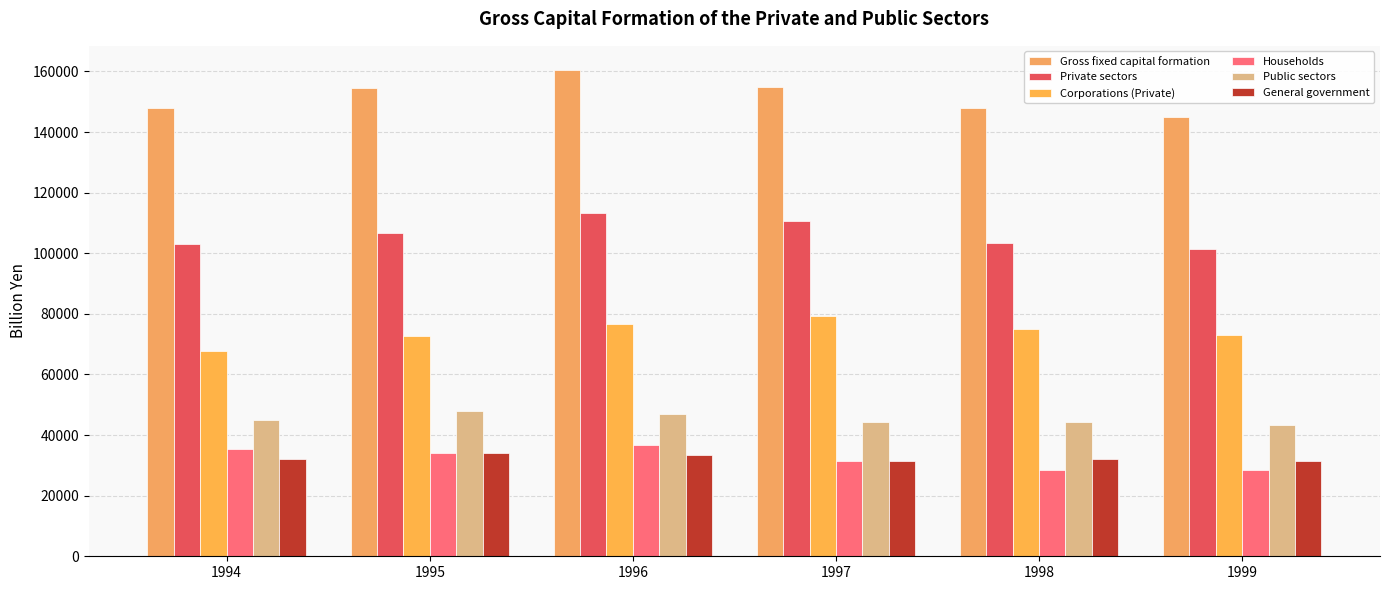

Is it true that Private sectors equals 180827.0 at 1997?

False